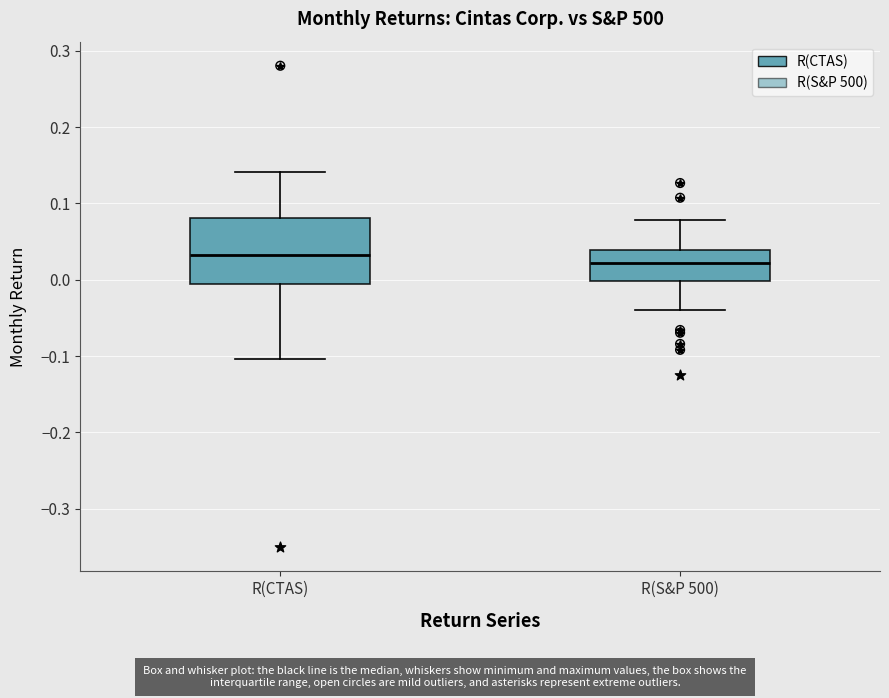

Where does the lower whisker of the box for R(S&P 500) end on the y-axis? The values are not printed on the chart, so give them approximately, as read against the axis.

-0.04